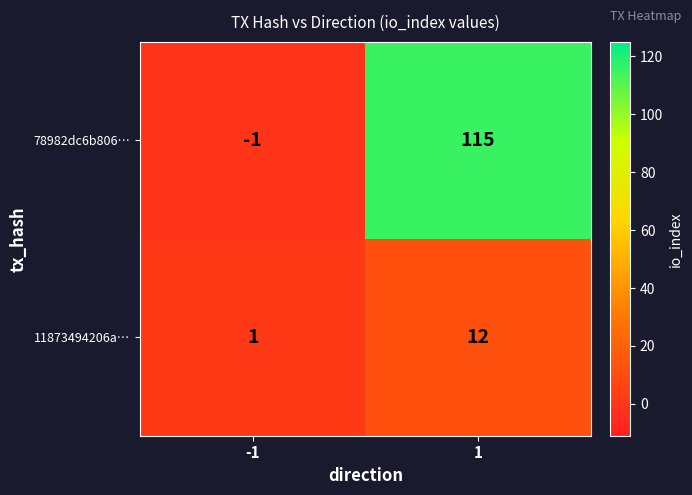

True or false: 78982dc6b806… has a value of 202 at 1.

False